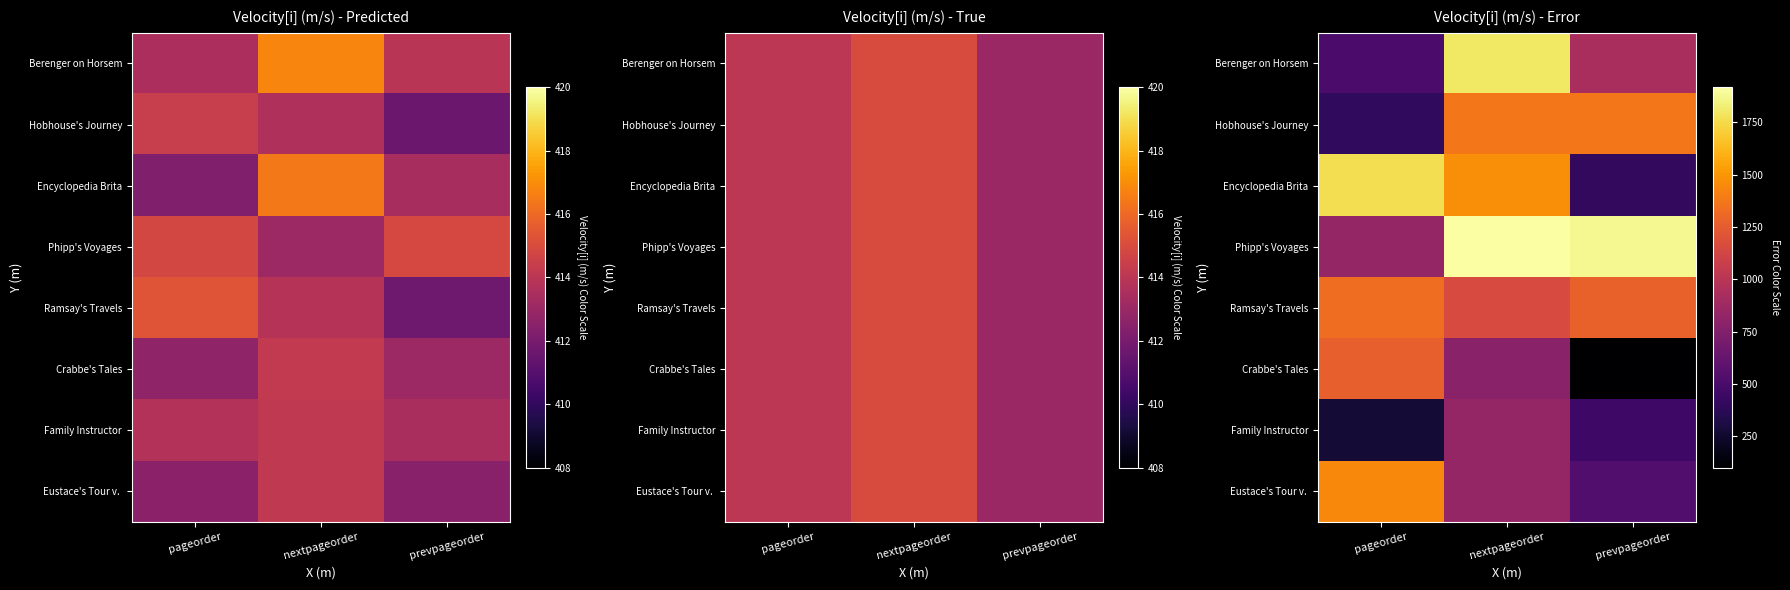

At how many categories does at least one series exceed 1433?

3